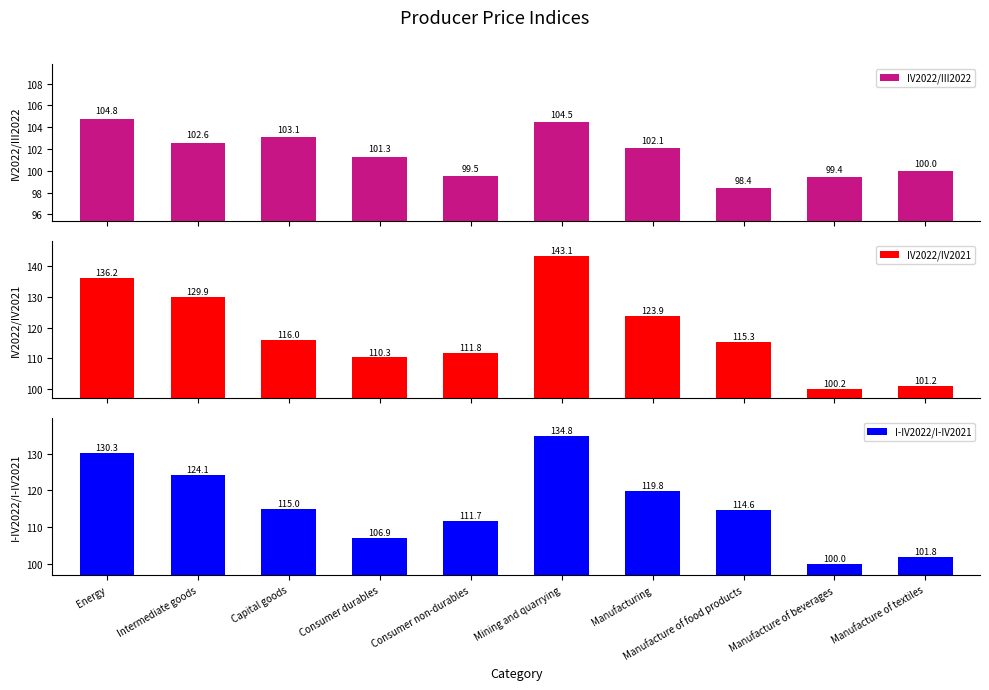

At which label does IV2022/III2022 reach its minimum?

Manufacture of food products